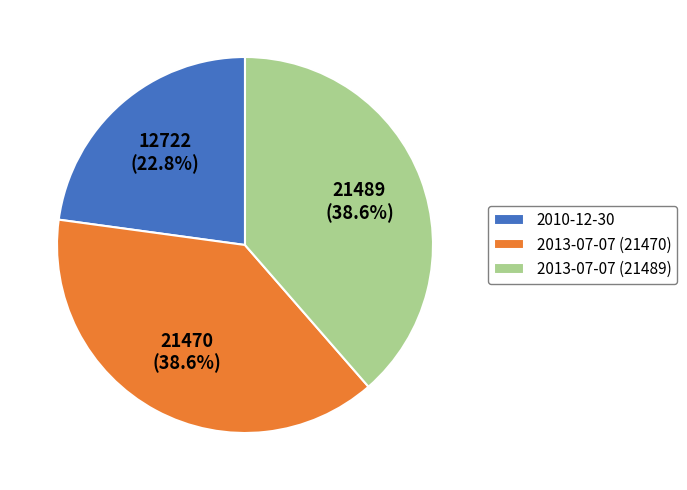

To the nearest percent, what portion does 2013-07-07 (21489) represent?

39%